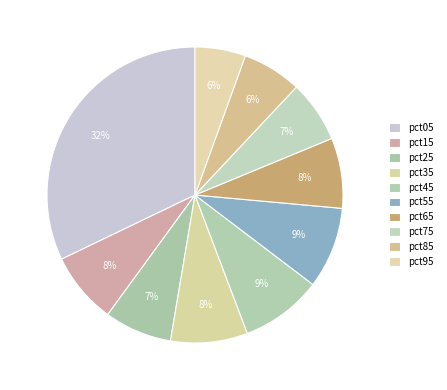

What is the largest slice in the pie chart?

pct05